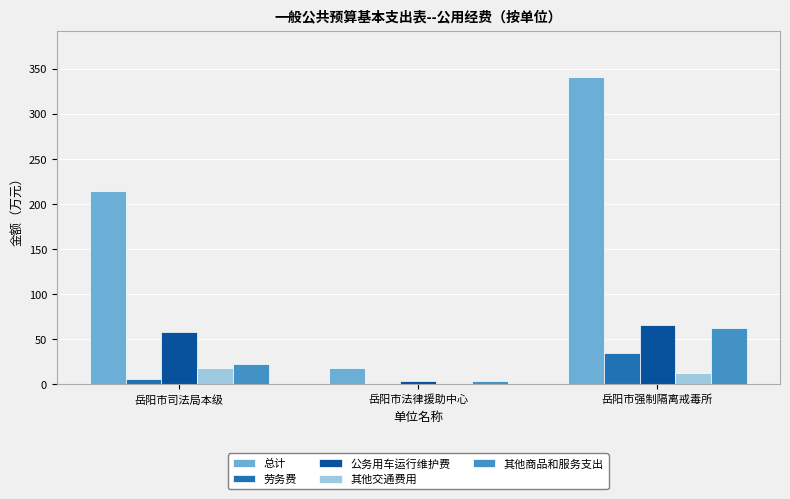

At which category is the sum across all series the highest?

岳阳市强制隔离戒毒所